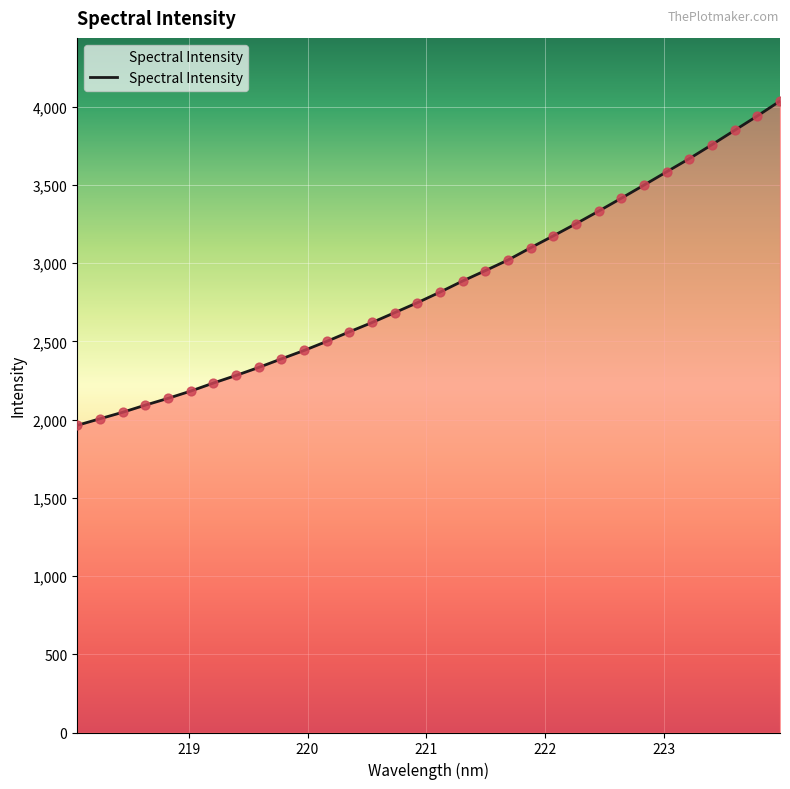

What is the smallest value displayed?

1963.1